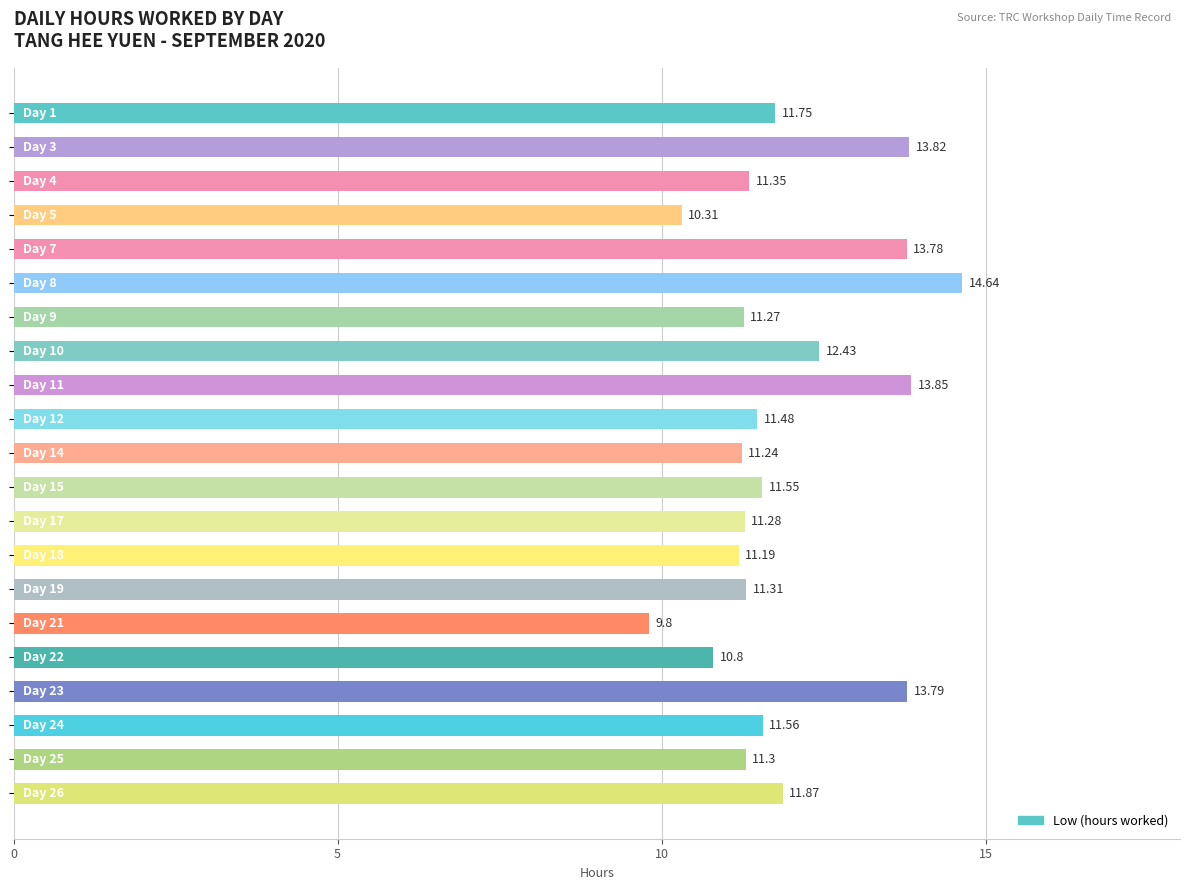

What is the average value?

11.9